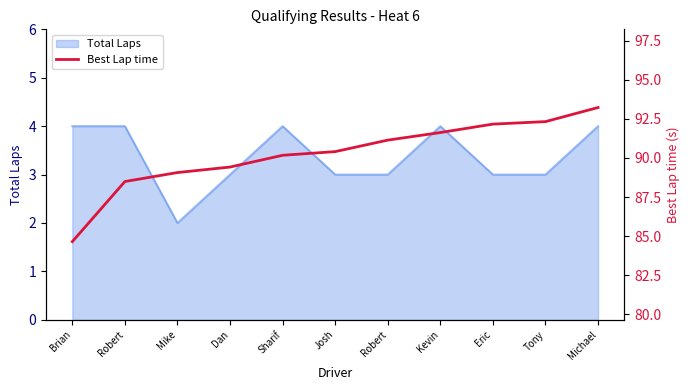

Is it true that the value at Kevin is 121.5?

False